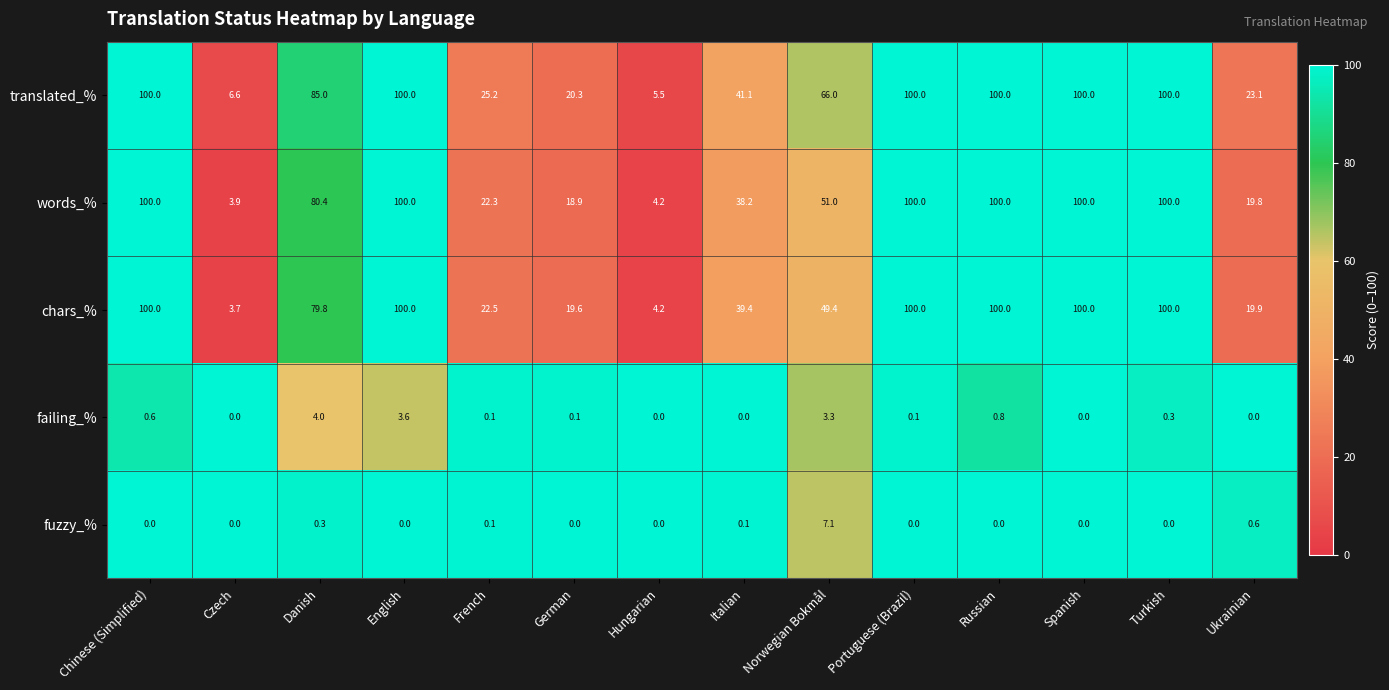

Which series changed the most between Czech and Portuguese (Brazil)?

chars_%